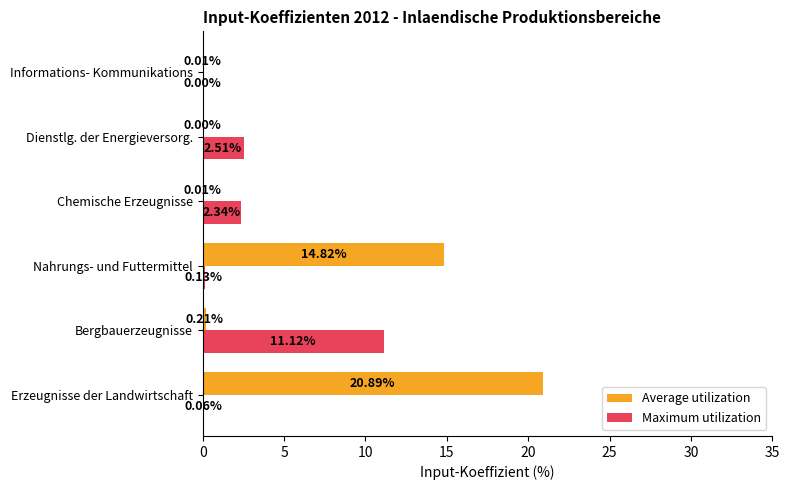

Which label corresponds to the largest value in the chart?

Erzeugnisse der Landwirtschaft